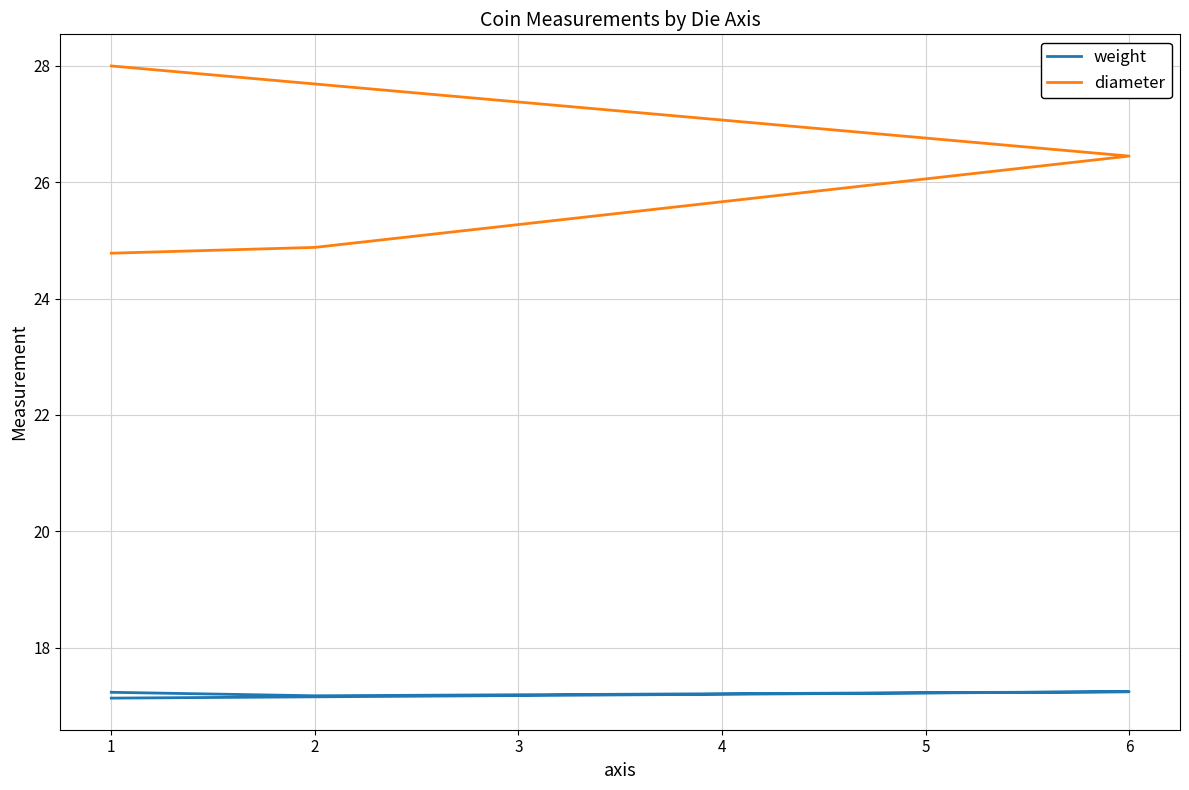

What are all the series names shown in the legend?

weight, diameter